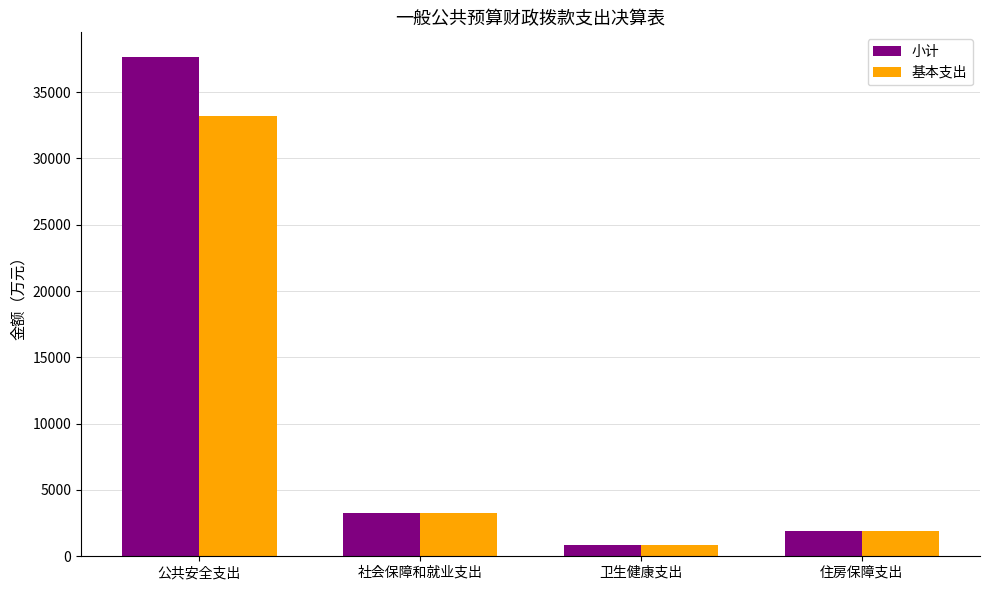

What are all the series names shown in the legend?

小计, 基本支出